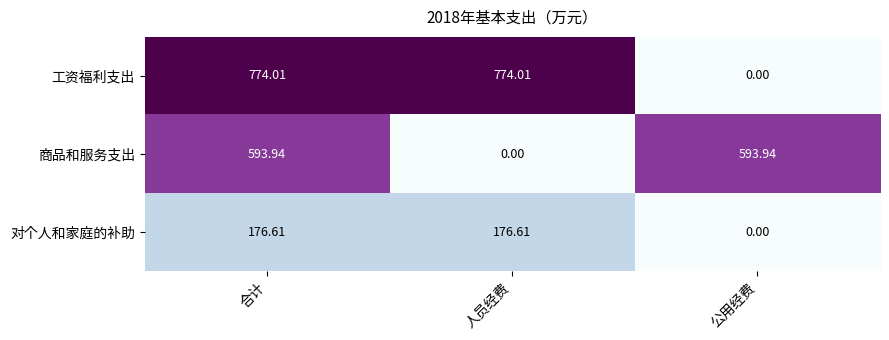

At which category is the sum across all series the highest?

合计